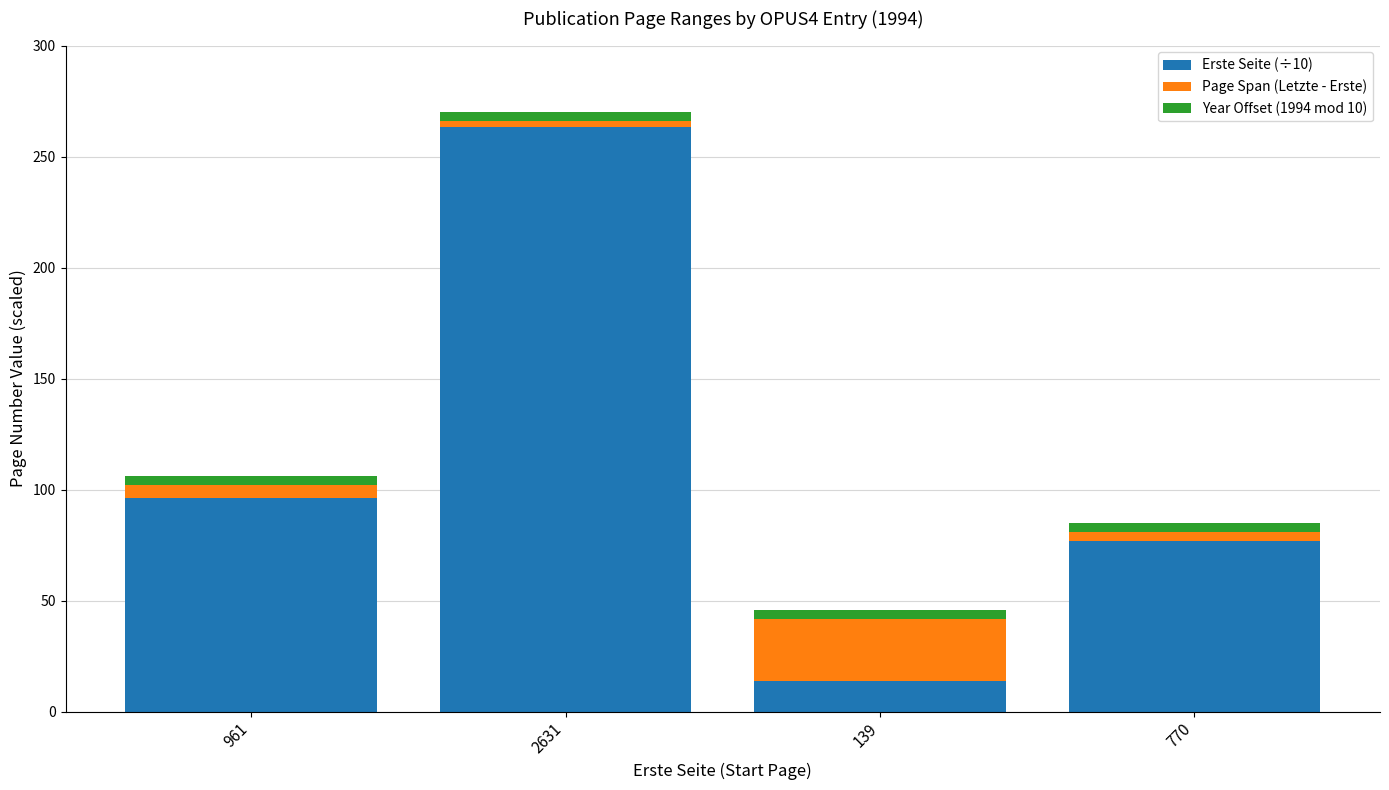

Reading right to left, transcribe the values for Erste Seite (÷10).

77.0	13.9	263.1	96.1